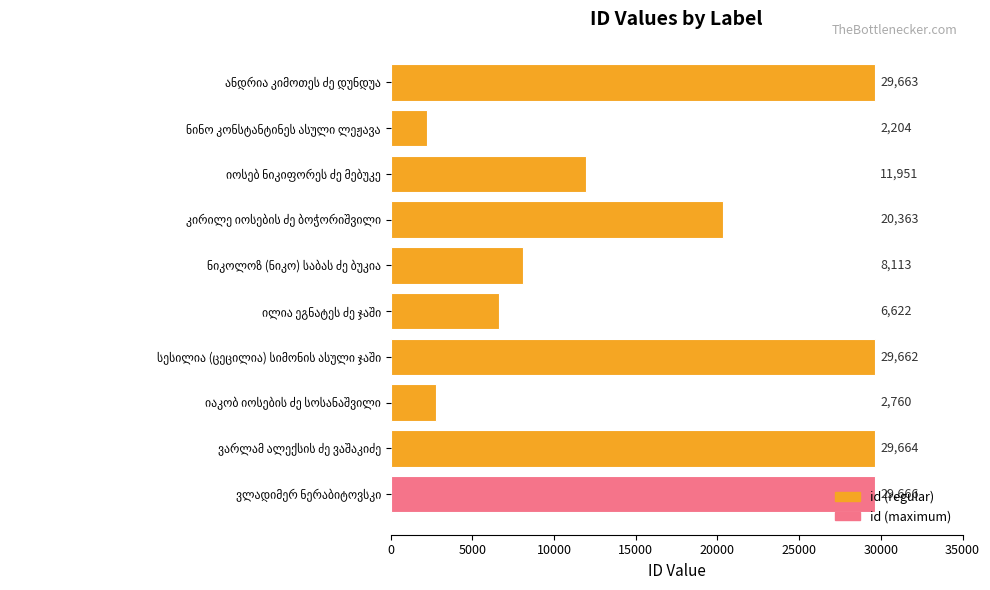

What is the greatest value displayed?

29666